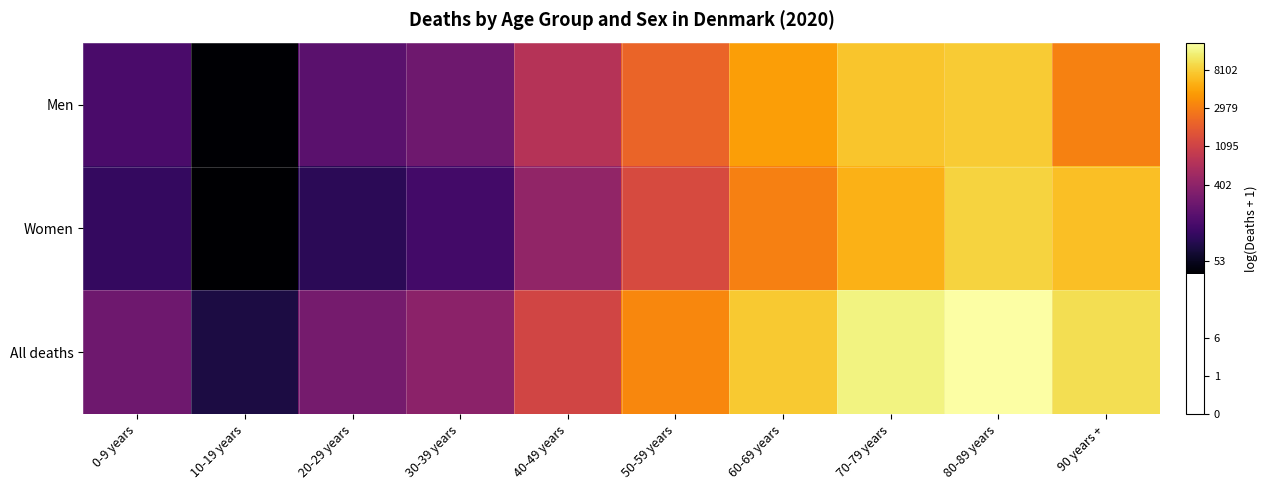

Between 40-49 years and 50-59 years, which series saw the biggest shift?

Women